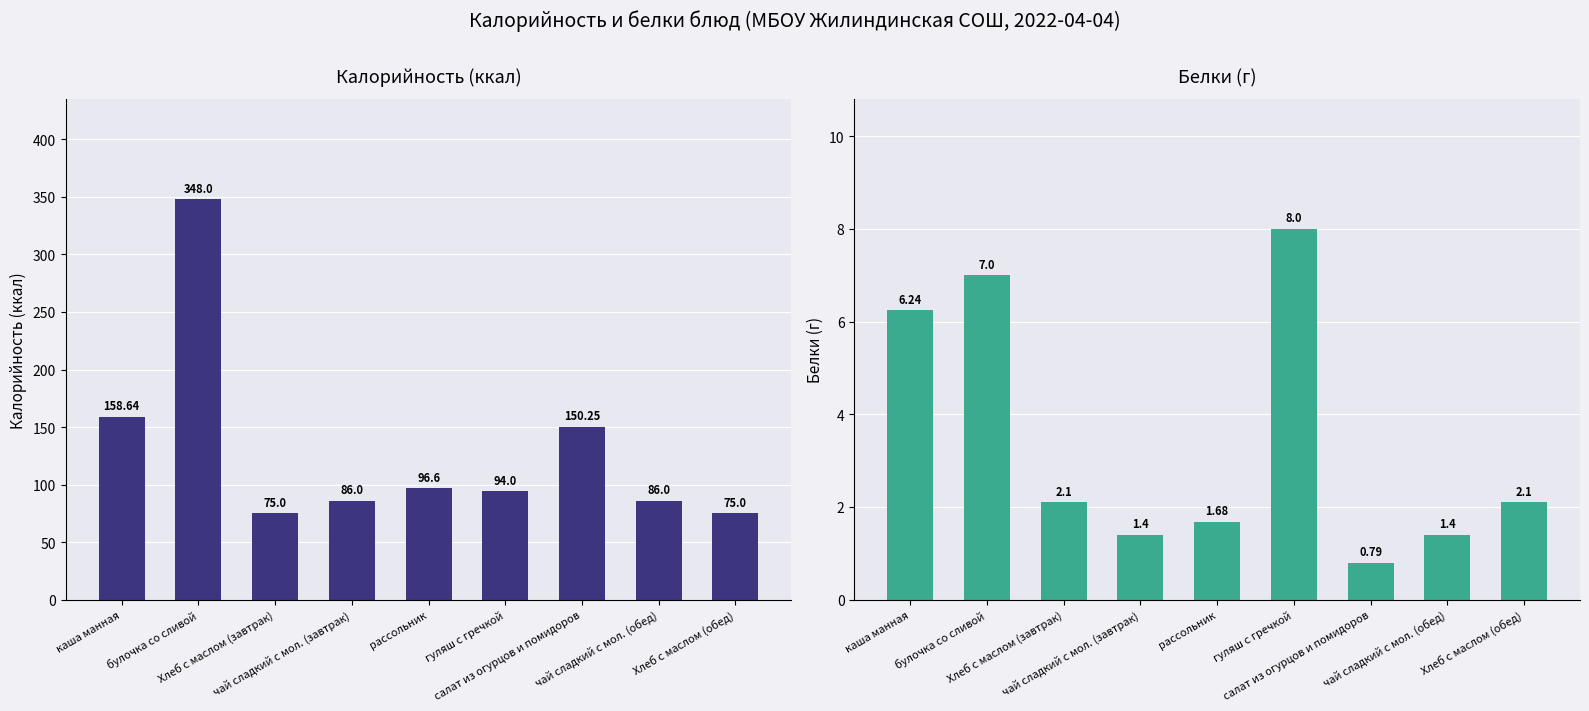

Is it true that белки equals 11.0 at булочка со сливой?

False